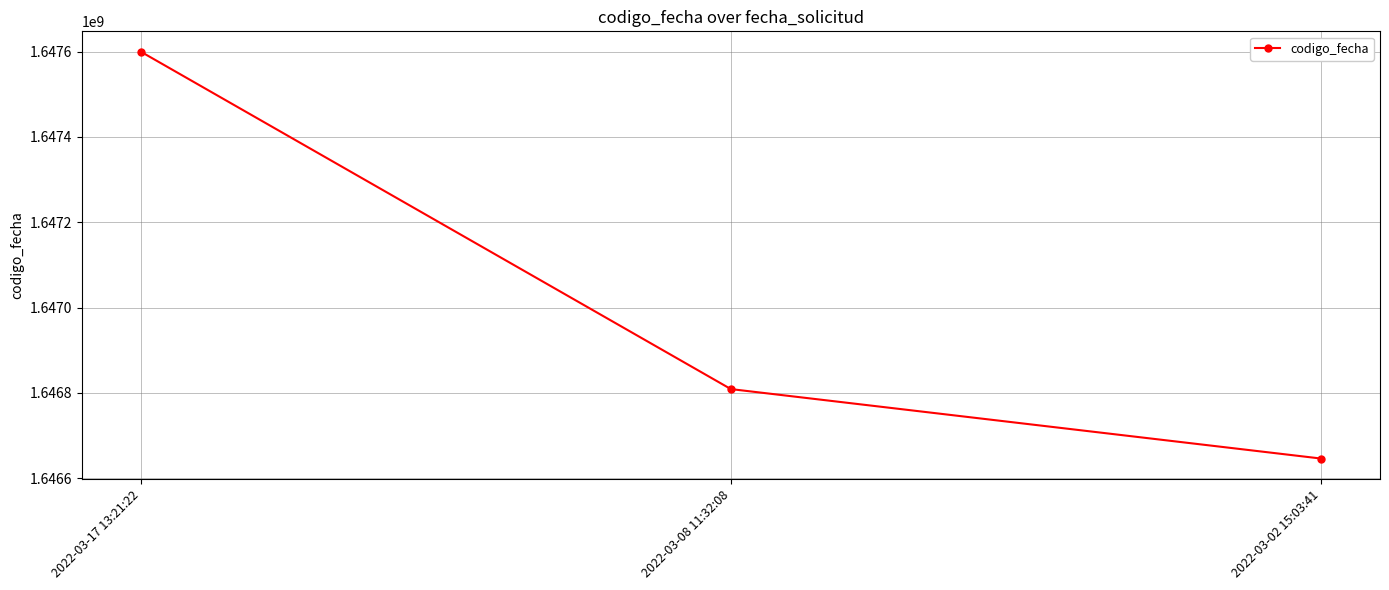

What value does the data have at 2022-03-08 11:32:08, to the nearest 10?

1646809060